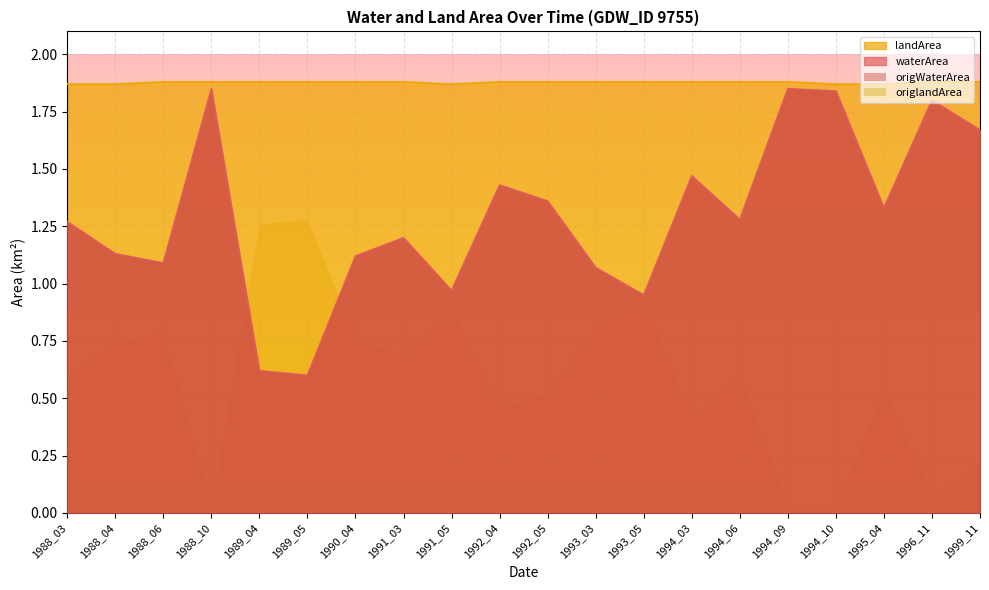

The waterArea series shows 1.0 at 1994_10. True or false?

False